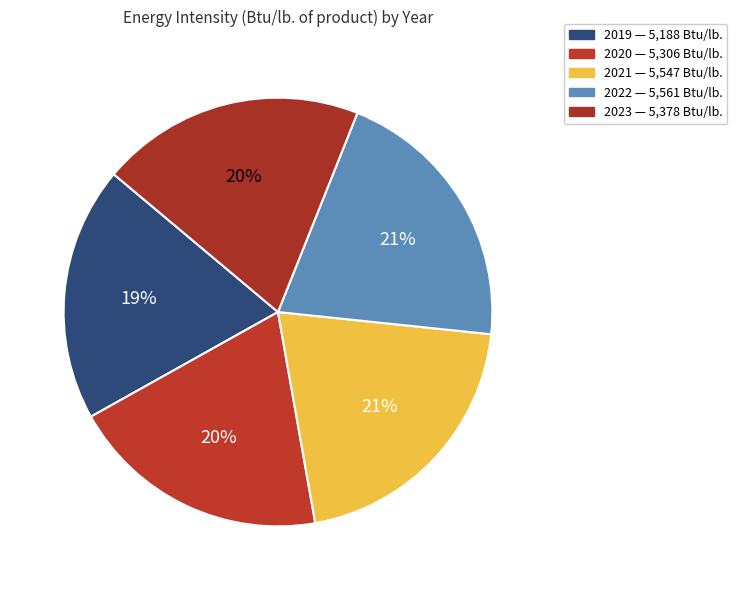

True or false: 2022 accounts for 21% of the total.

True